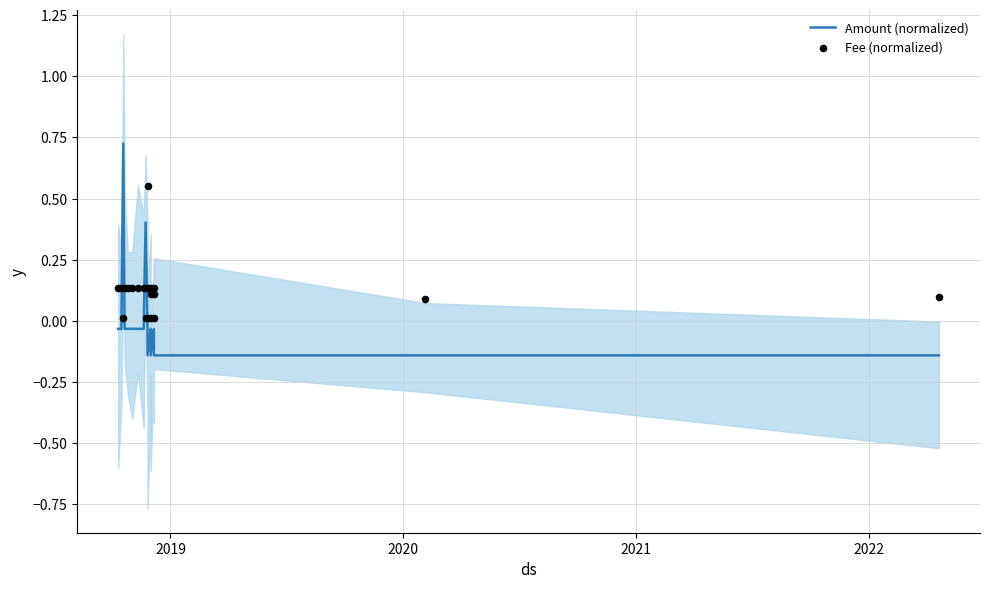

Which series reaches the maximum Y coordinate?

Amount (normalized)